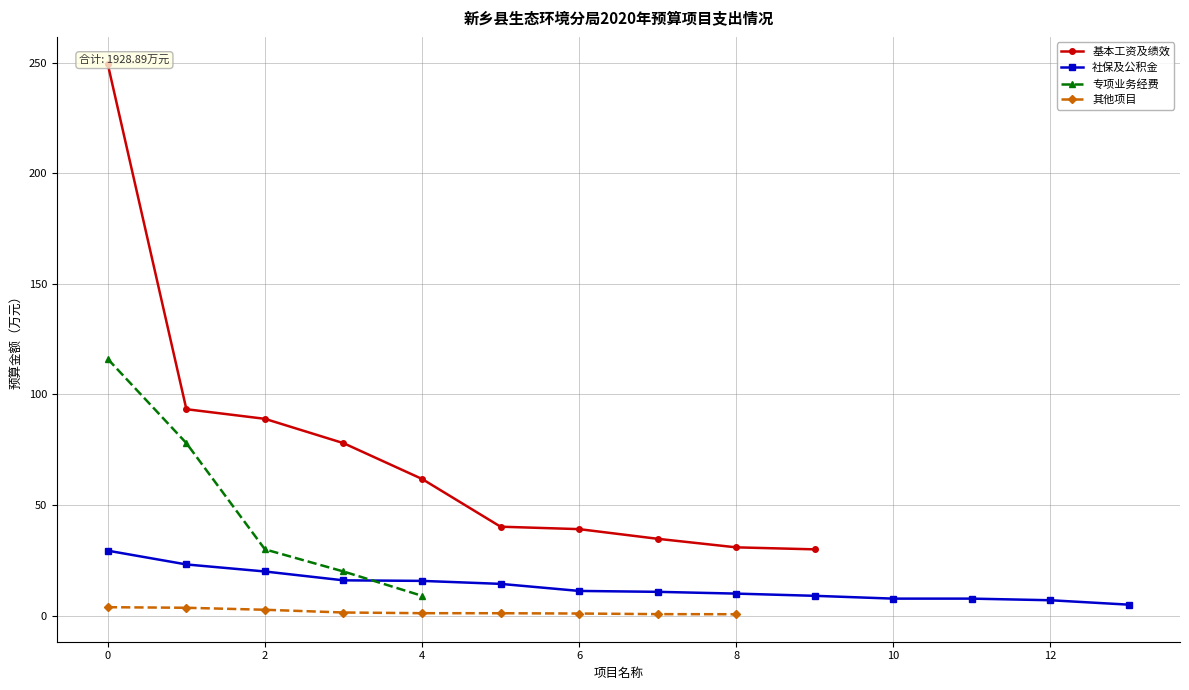

What is the greatest value displayed?

249.2